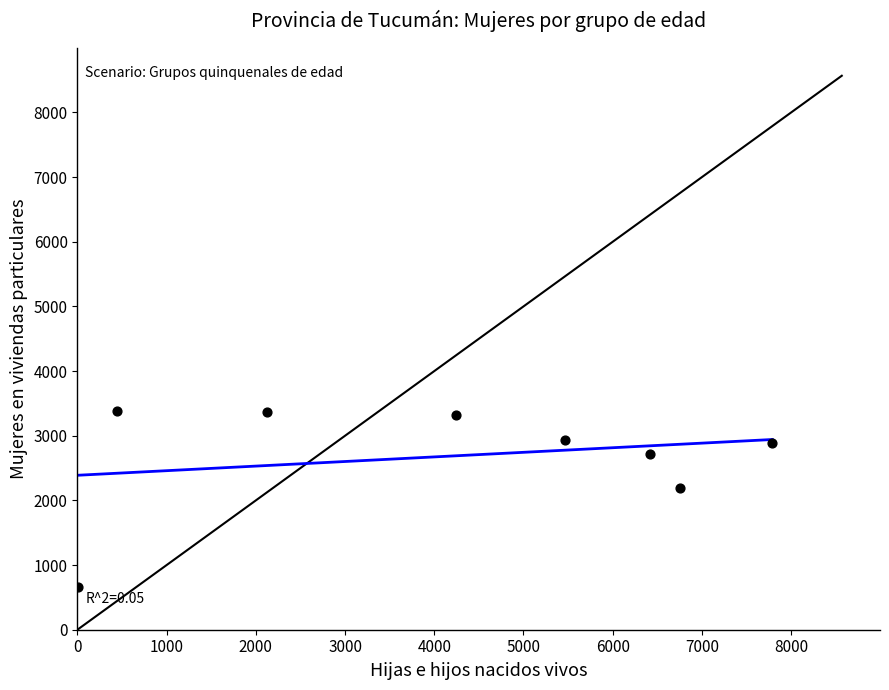

What Y value in the scatter plot is closest to 2021?

2191